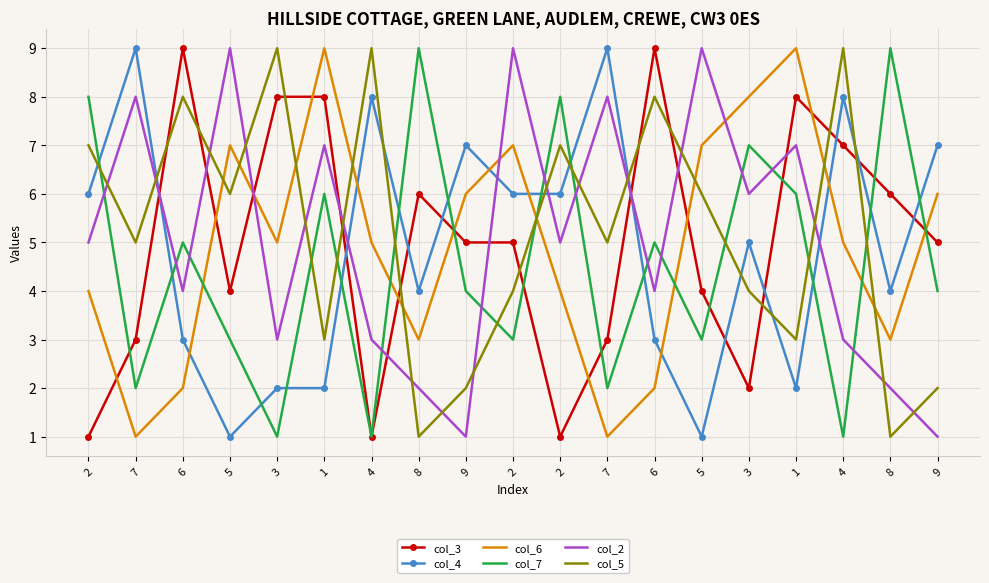

What are all the series names shown in the legend?

col_3, col_4, col_6, col_7, col_2, col_5